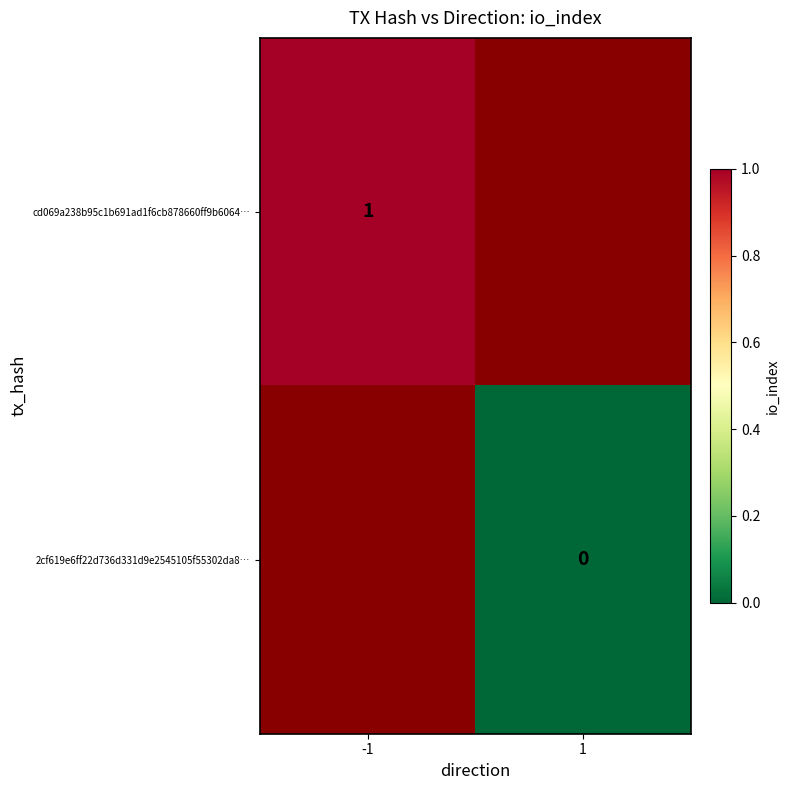

Is it true that cd069a238b95c1b691ad1f6cb878660ff9b6064… equals 1 at -1?

True